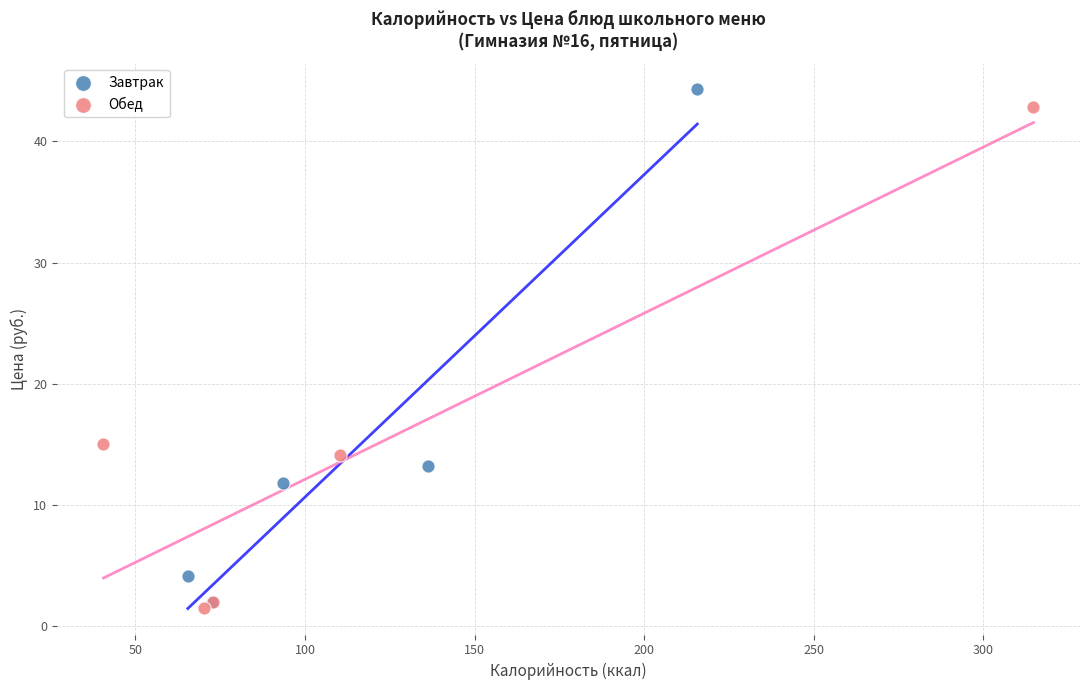

Which series contains the lowest Y value?

Обед